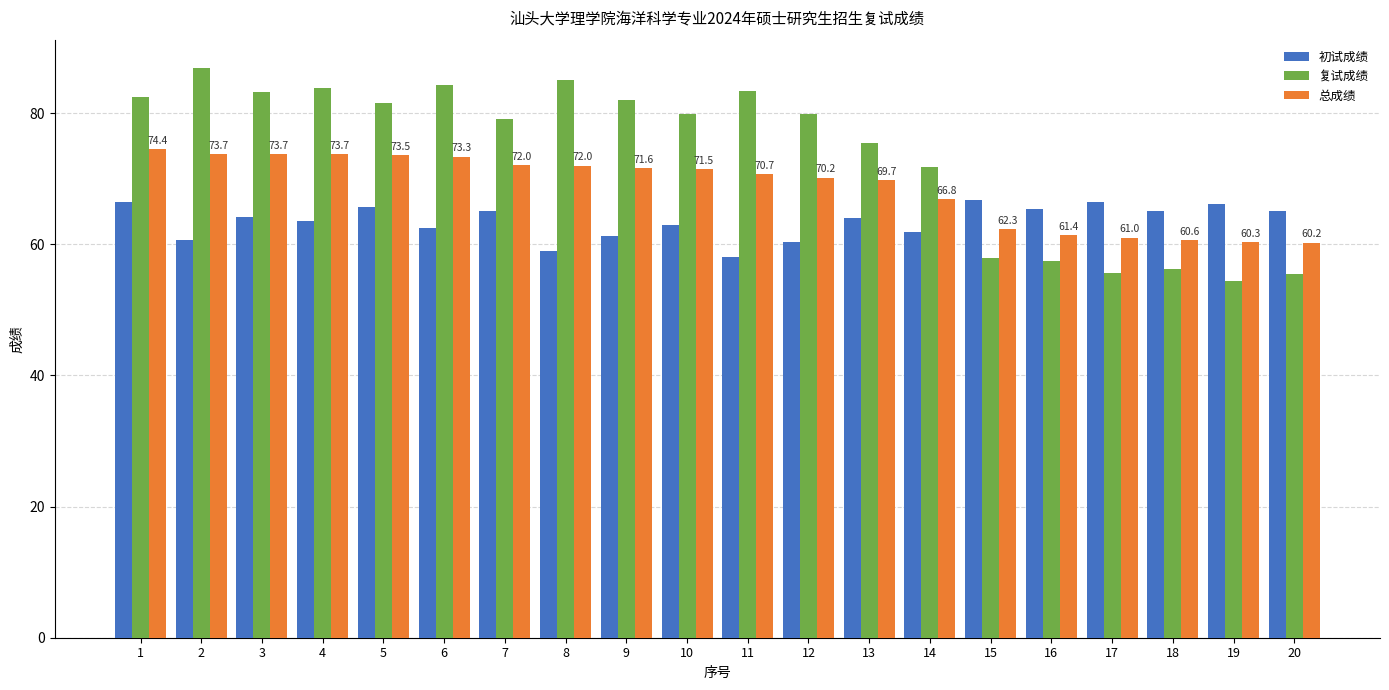

What is the value of the 总成绩 bar at the 9th from the left?

71.6